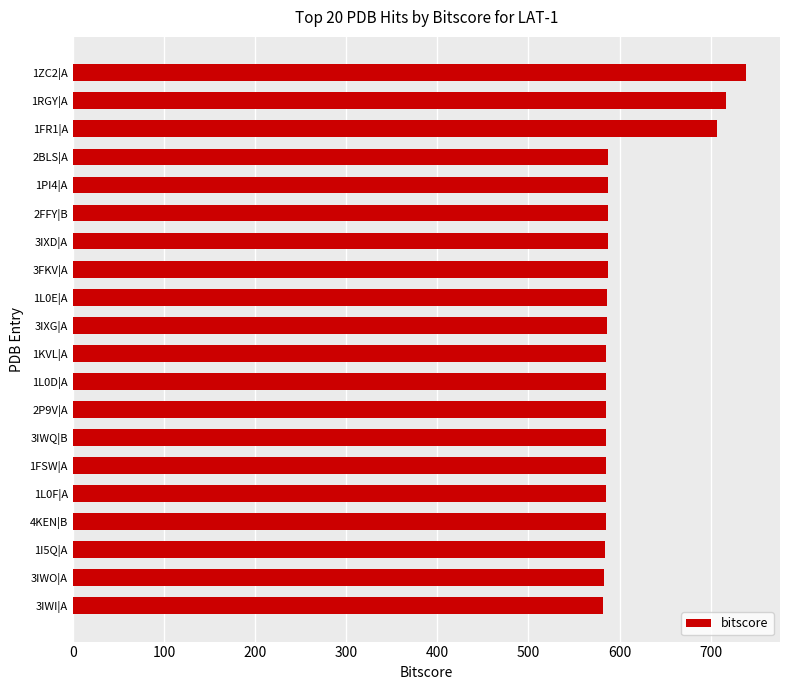

What is the smallest value displayed?

582